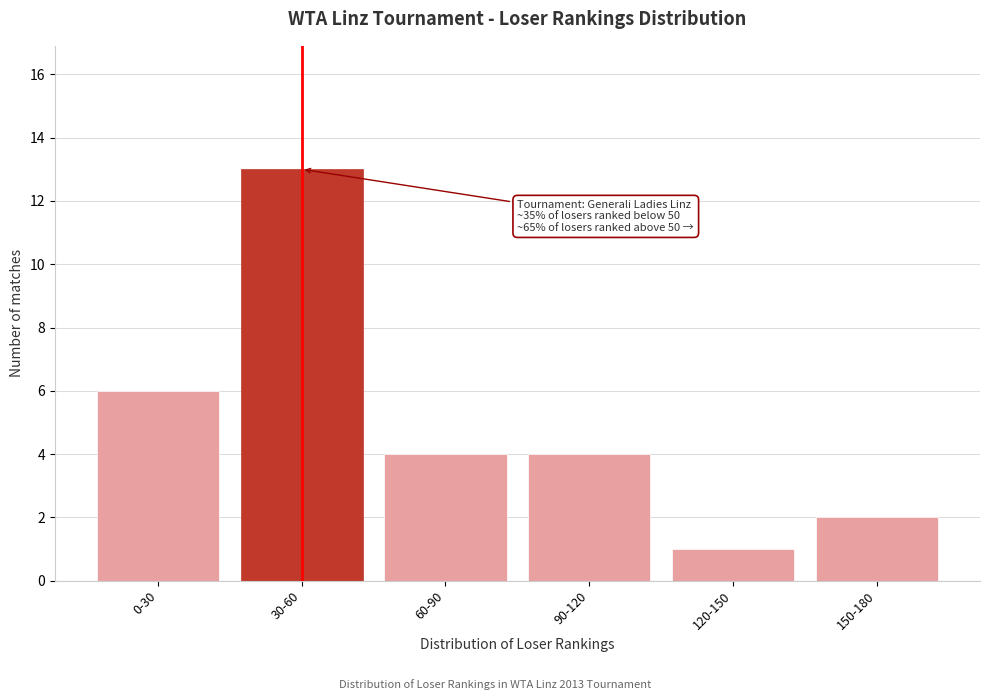

Reading left to right, transcribe all the data shown in this chart.

6	13	4	4	1	2